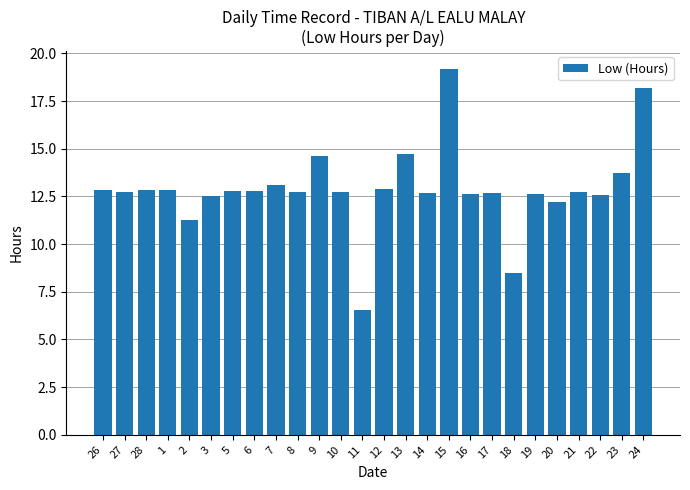

What is the maximum value shown in the chart?

19.2